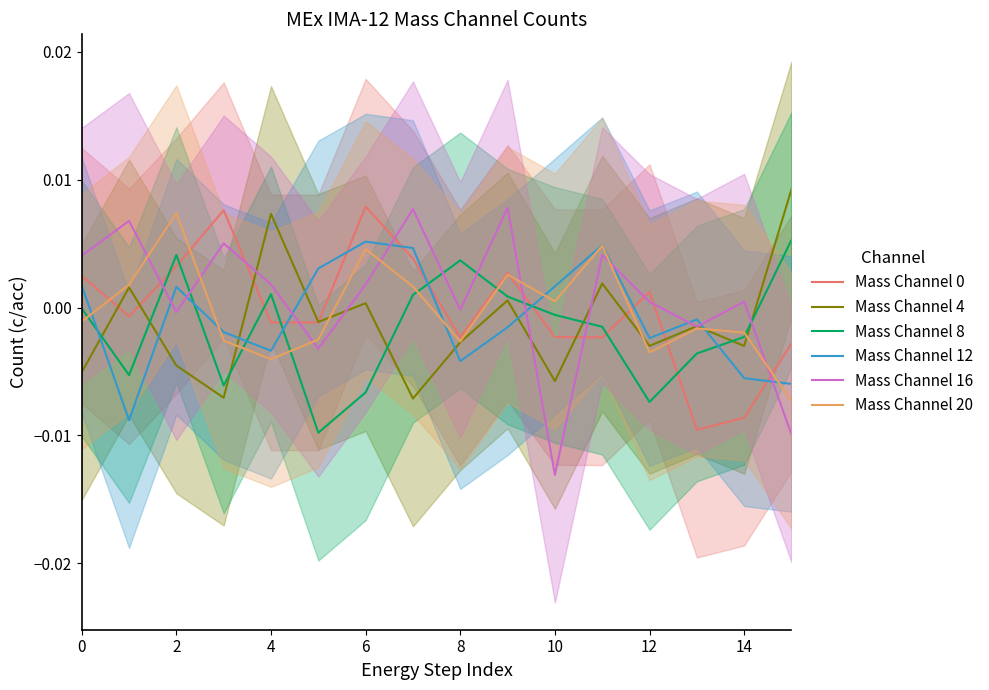

How many distinct data groups are displayed?

6